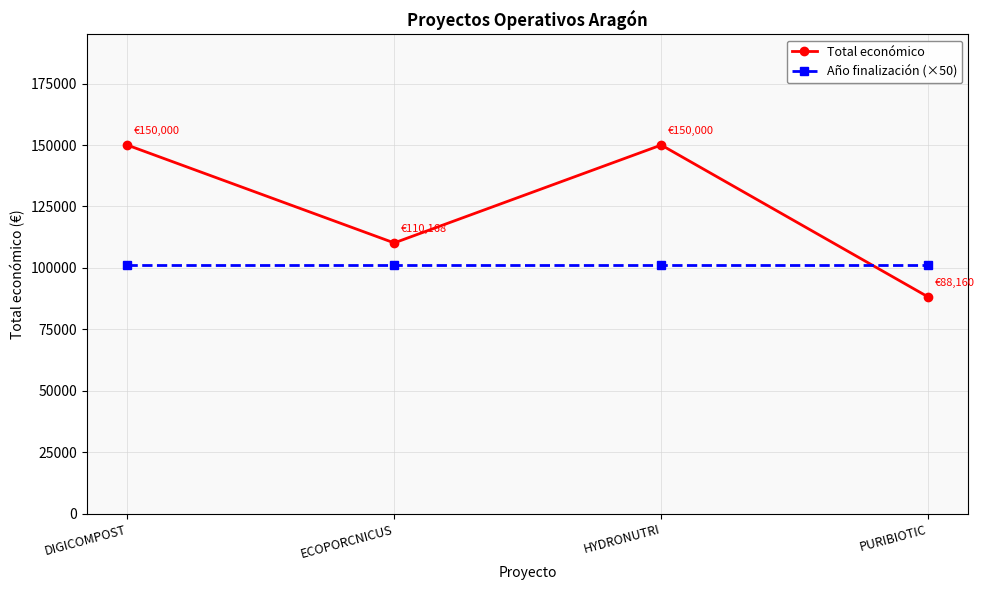

What is the spread (max minus min) of values at HYDRONUTRI?

48650